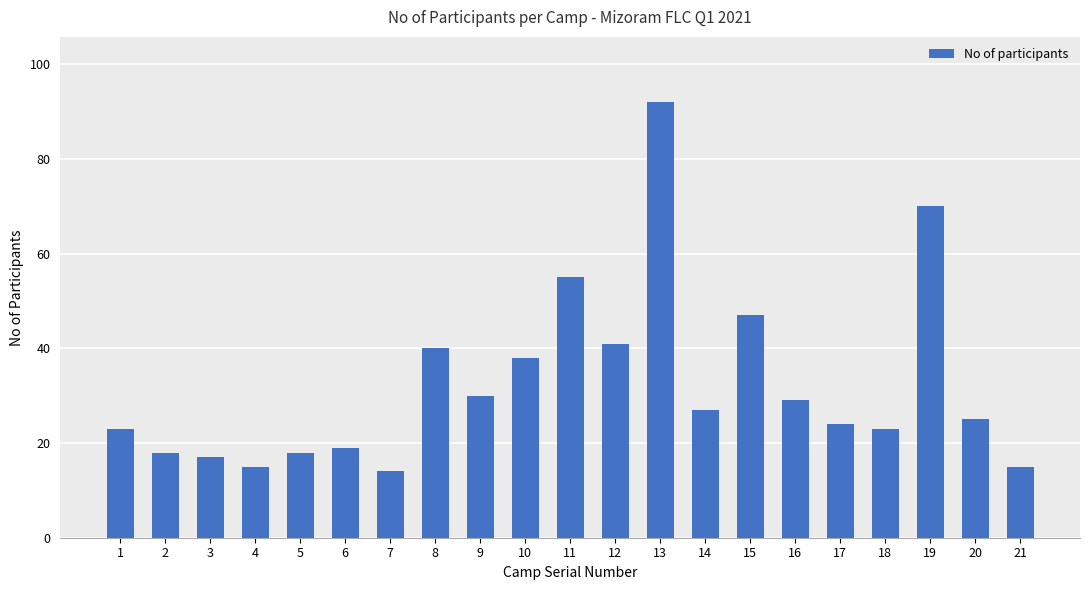

Where is the data nearest to the value 53?

11